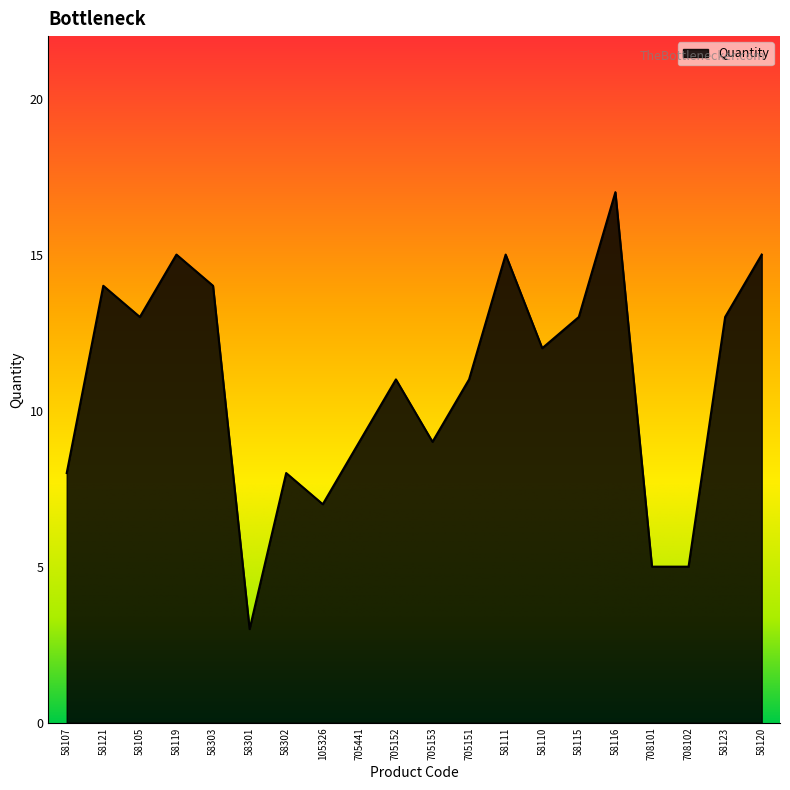

Reading left to right, list all the values displayed in this chart.

58107=8	58121=14	58105=13	58119=15	58303=14	58301=3	58302=8	105326=7	705441=9	705152=11	705153=9	705151=11	58111=15	58110=12	58115=13	58116=17	708101=5	708102=5	58123=13	58120=15